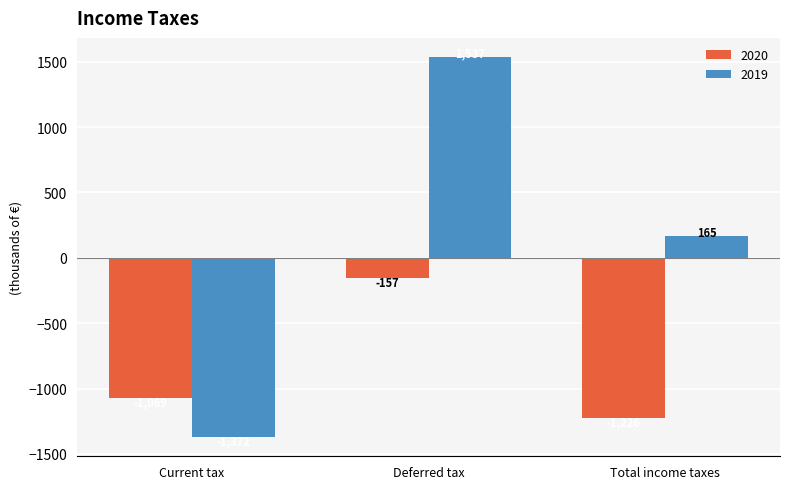

What position from the right is Total income taxes?

1